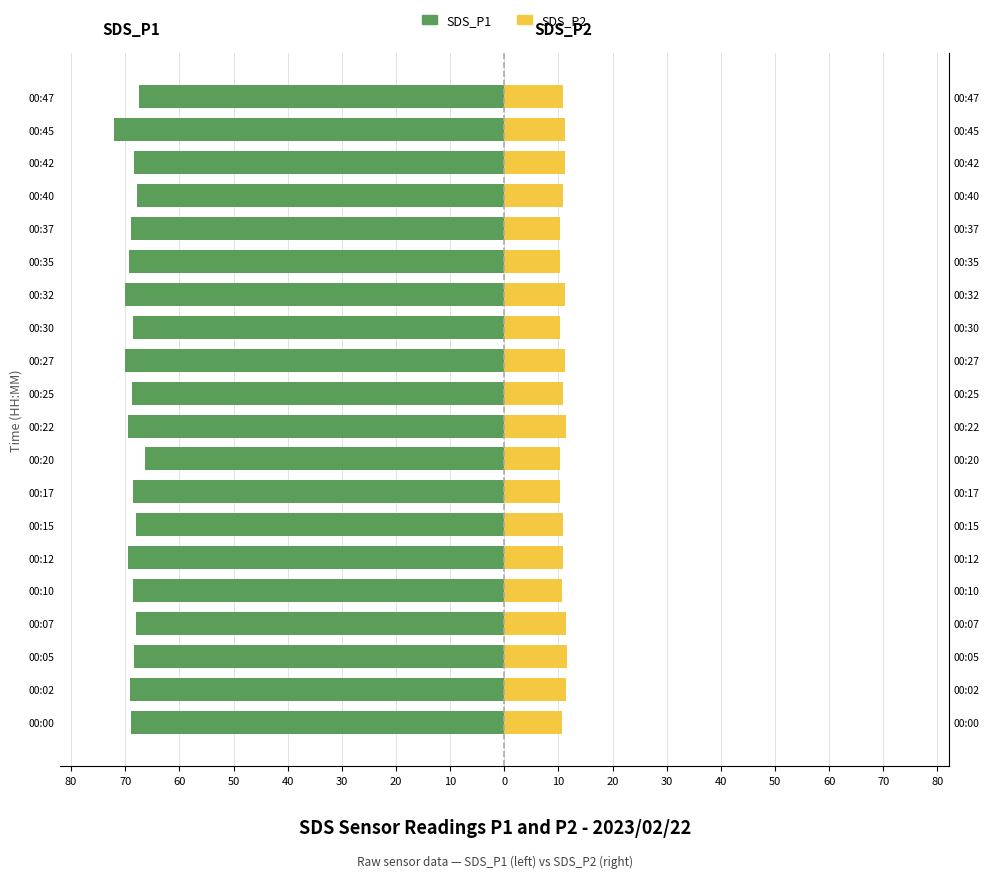

How many bars are there in total?

40